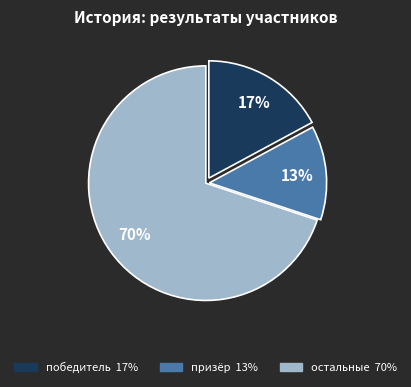

To the nearest percent, what is the average slice percentage?

33%